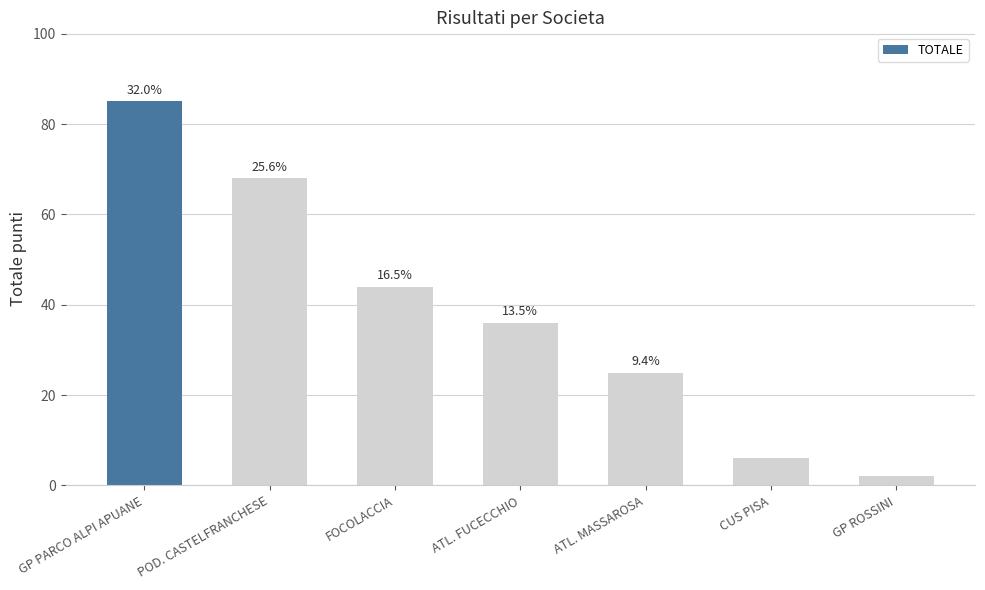

What value does the data have at CUS PISA?

6